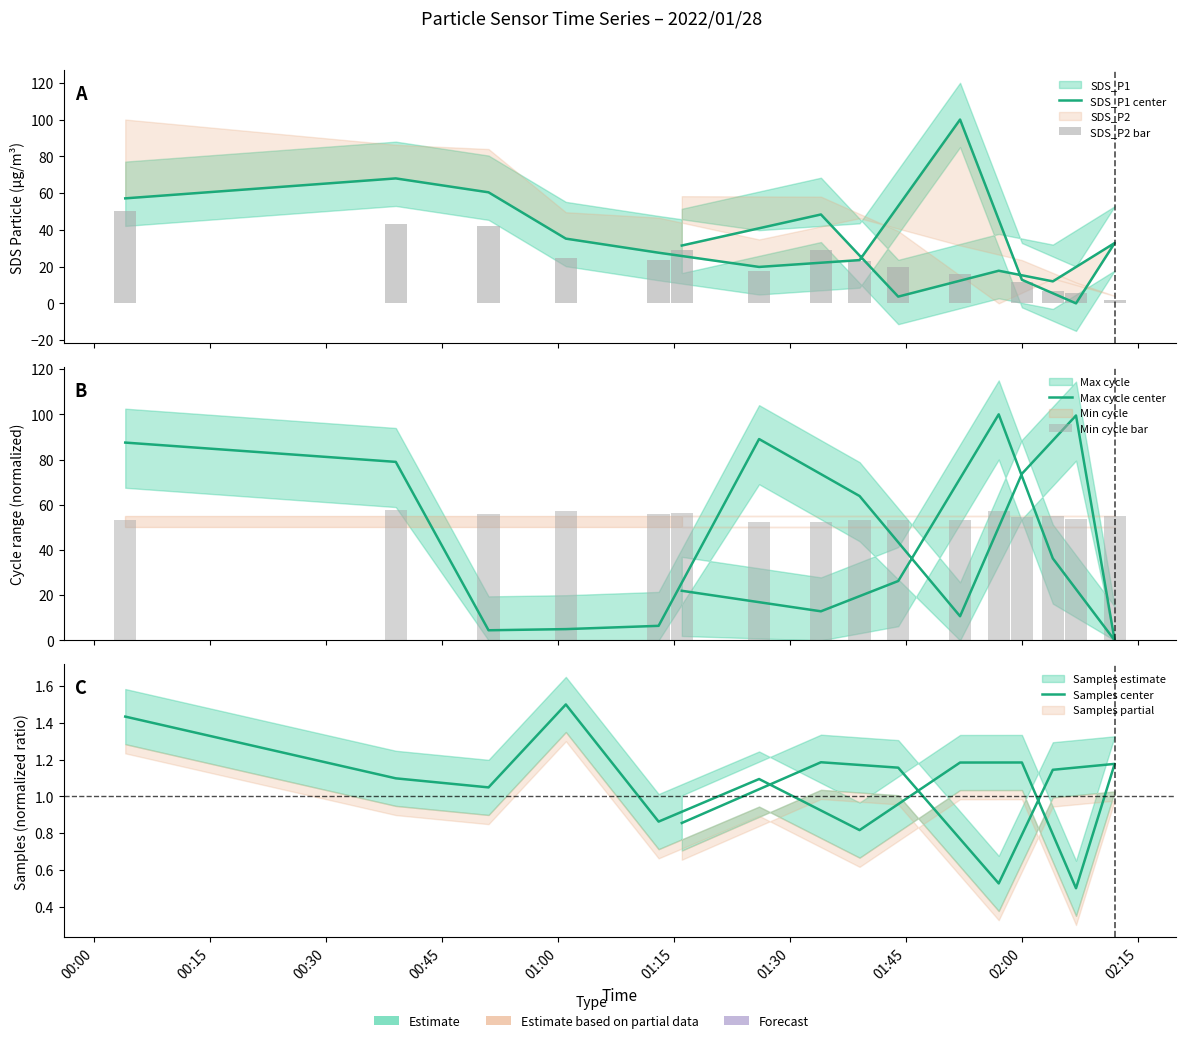

The value of SDS_P2 bar at 02:15 is 2.7. True or false?

False